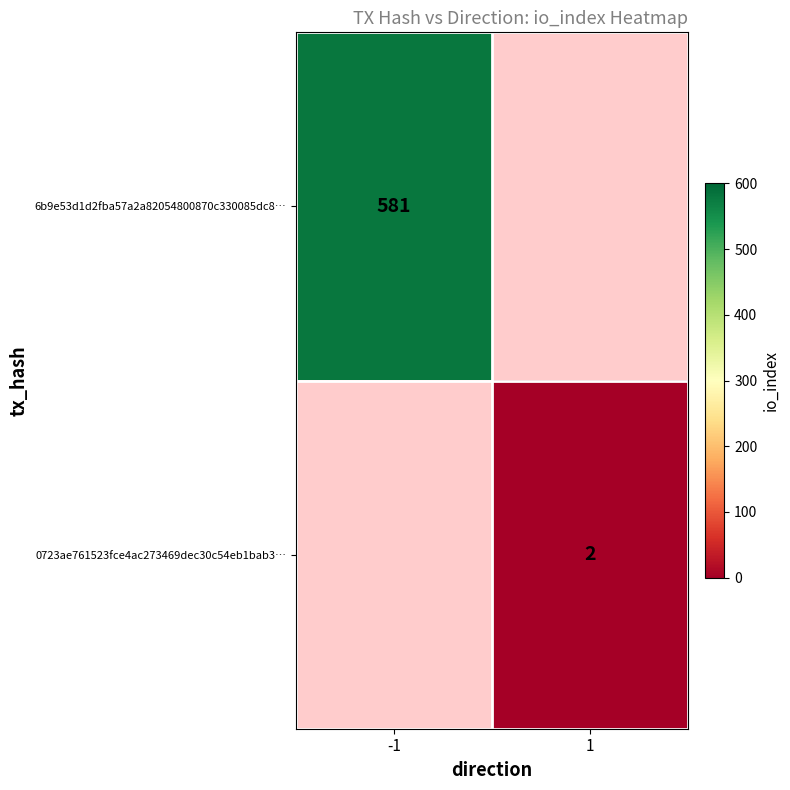

The value of 6b9e53d1d2fba57a2a82054800870c330085dc8… at -1 is 581. True or false?

True